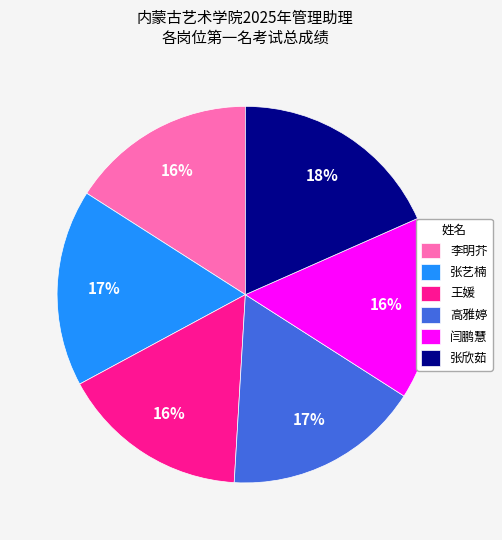

Approximately how many times larger is the value at 李明芥 compared to 高雅婷?

0.9